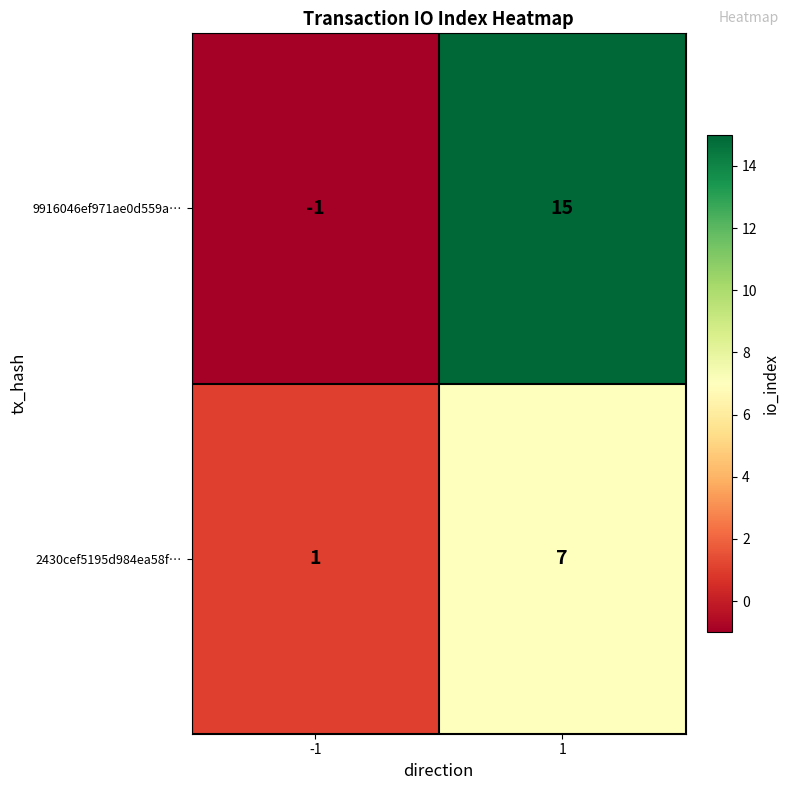

How many distinct data groups are displayed?

2